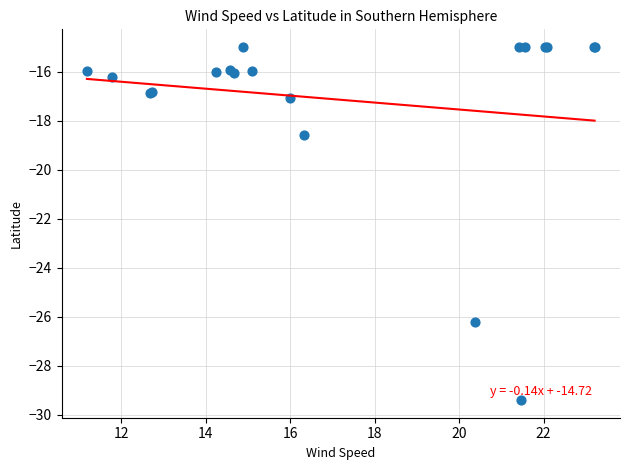

What Y value in the scatter plot is closest to -22?

-18.6